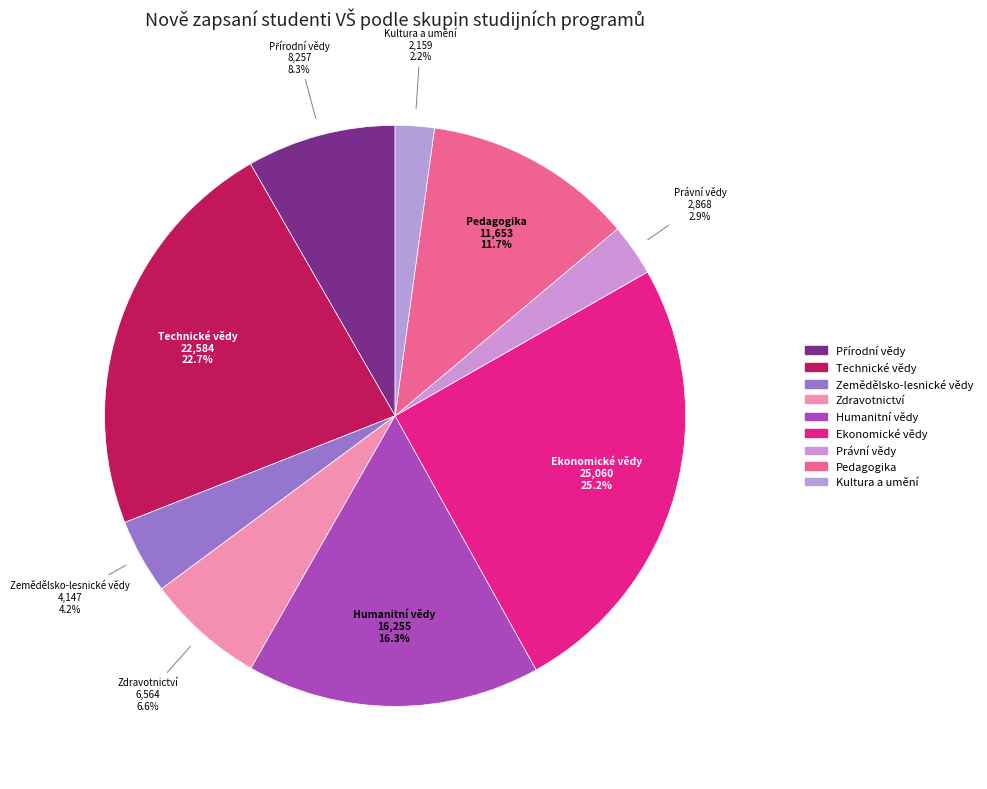

Which slice is the smallest?

Kultura a umění